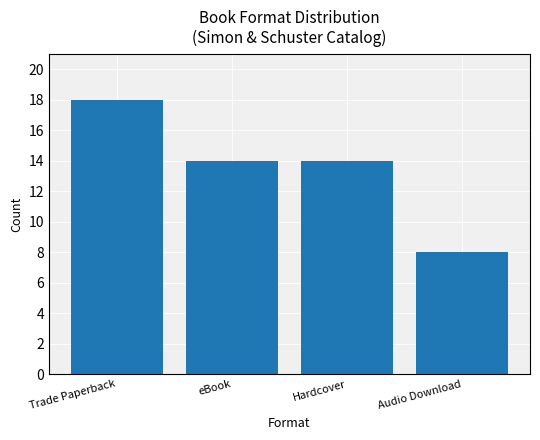

At which category does the chart reach its peak across all series?

Trade Paperback